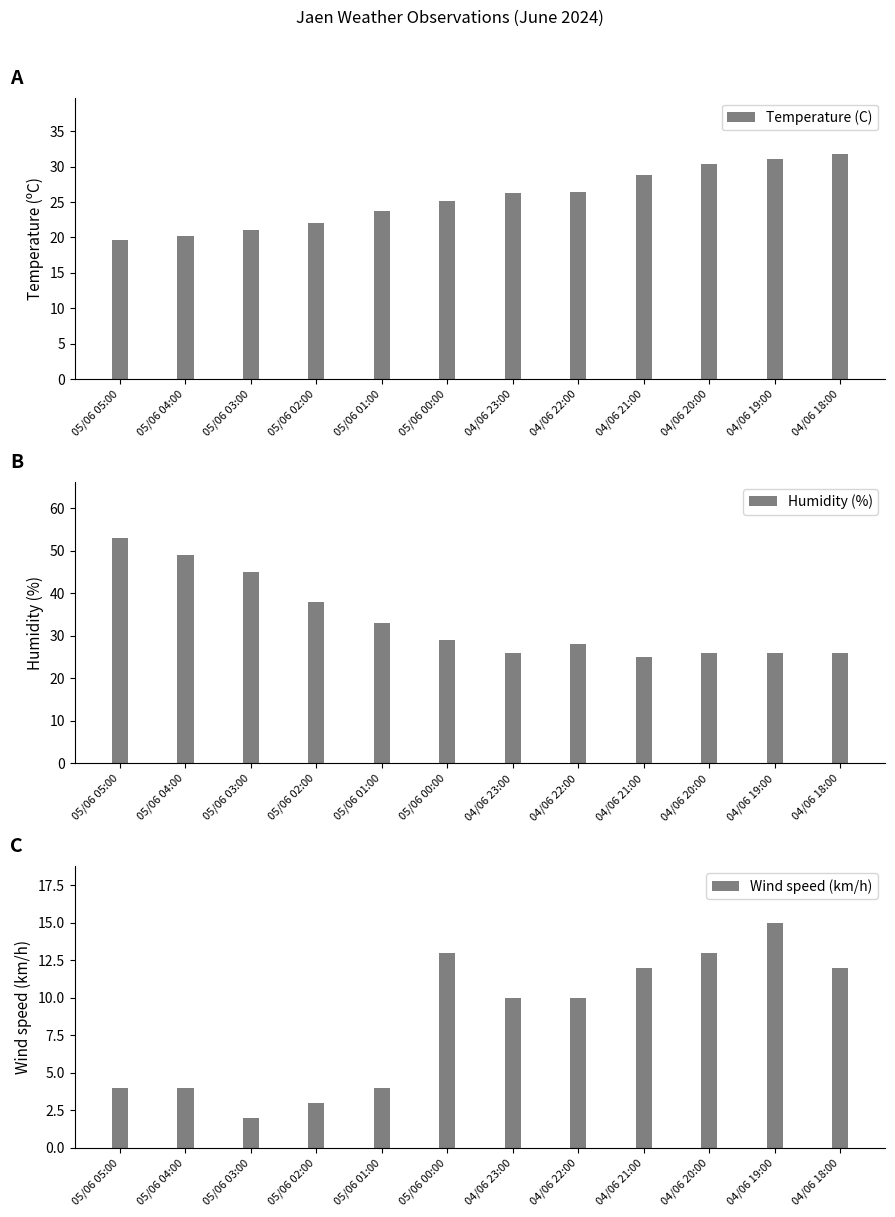

At which label does Humidity (%) first exceed 29?

05/06 05:00